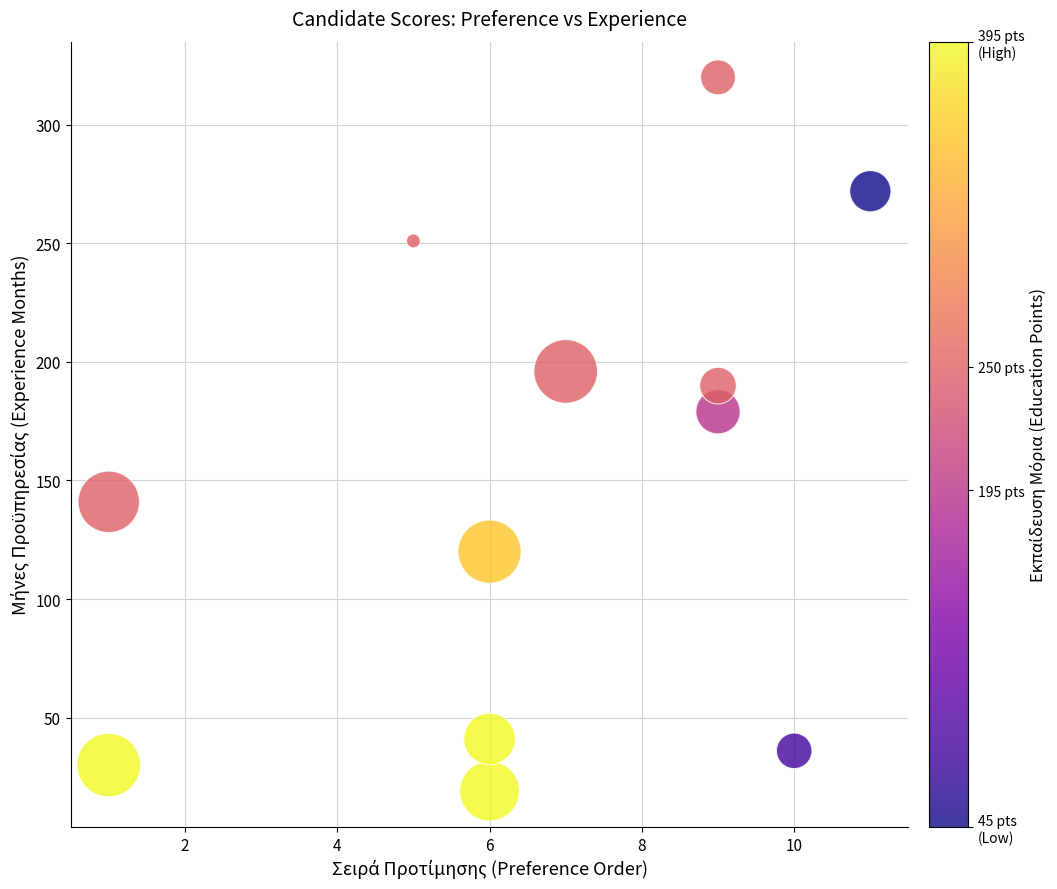

What Y value in the scatter plot is closest to 169?

179